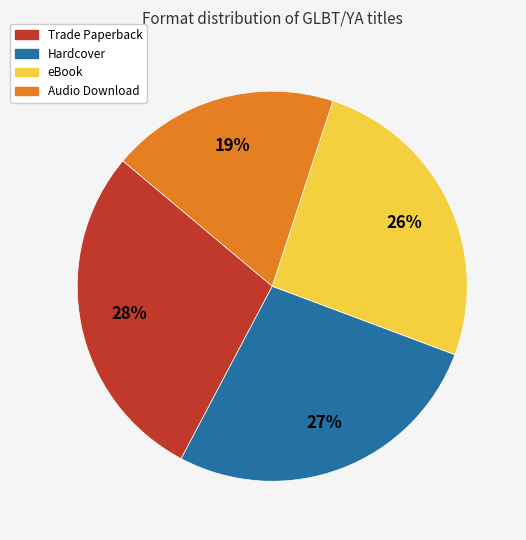

Does eBook represent more than half of the total?

No